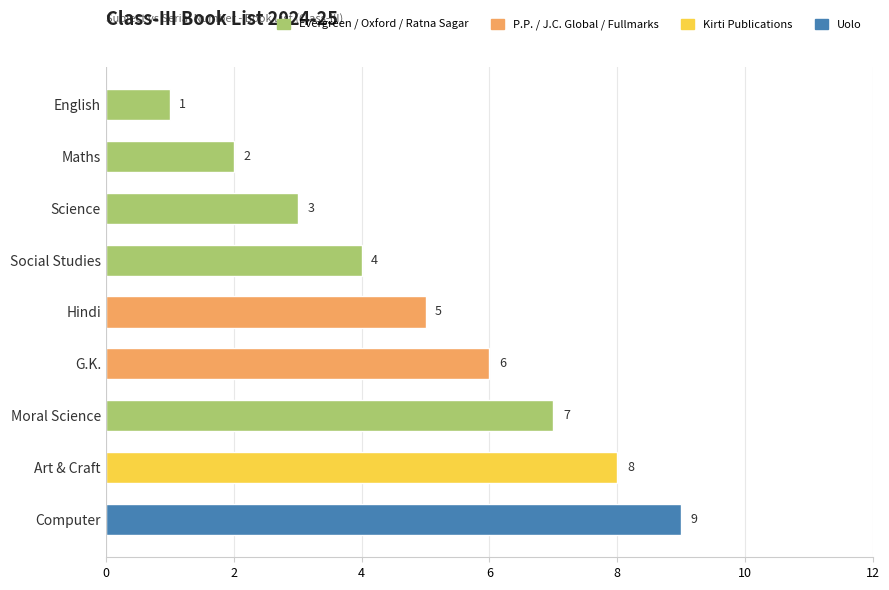

List the labels in order of value, largest first.

Computer, Art & Craft, Moral Science, G.K., Hindi, Social Studies, Science, Maths, English